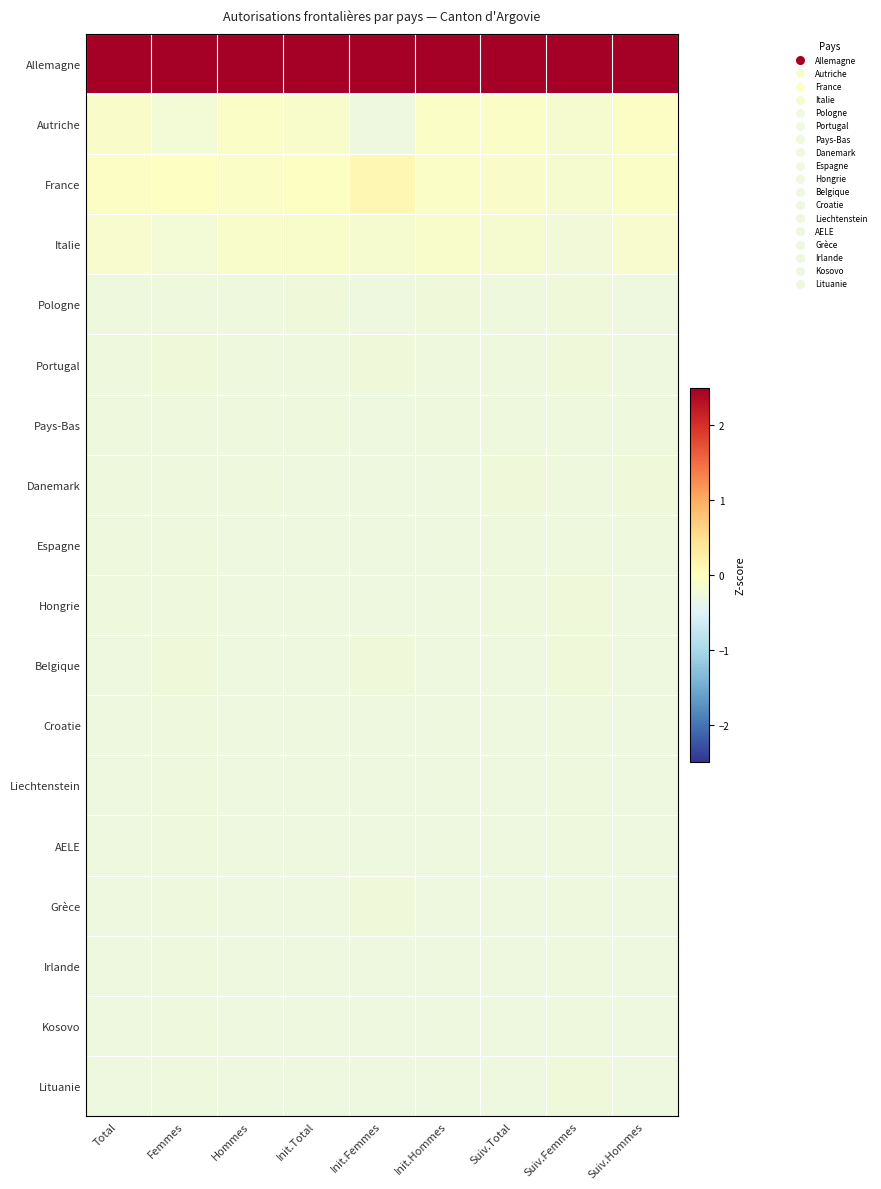

What is the minimum value shown in the chart?

-0.3